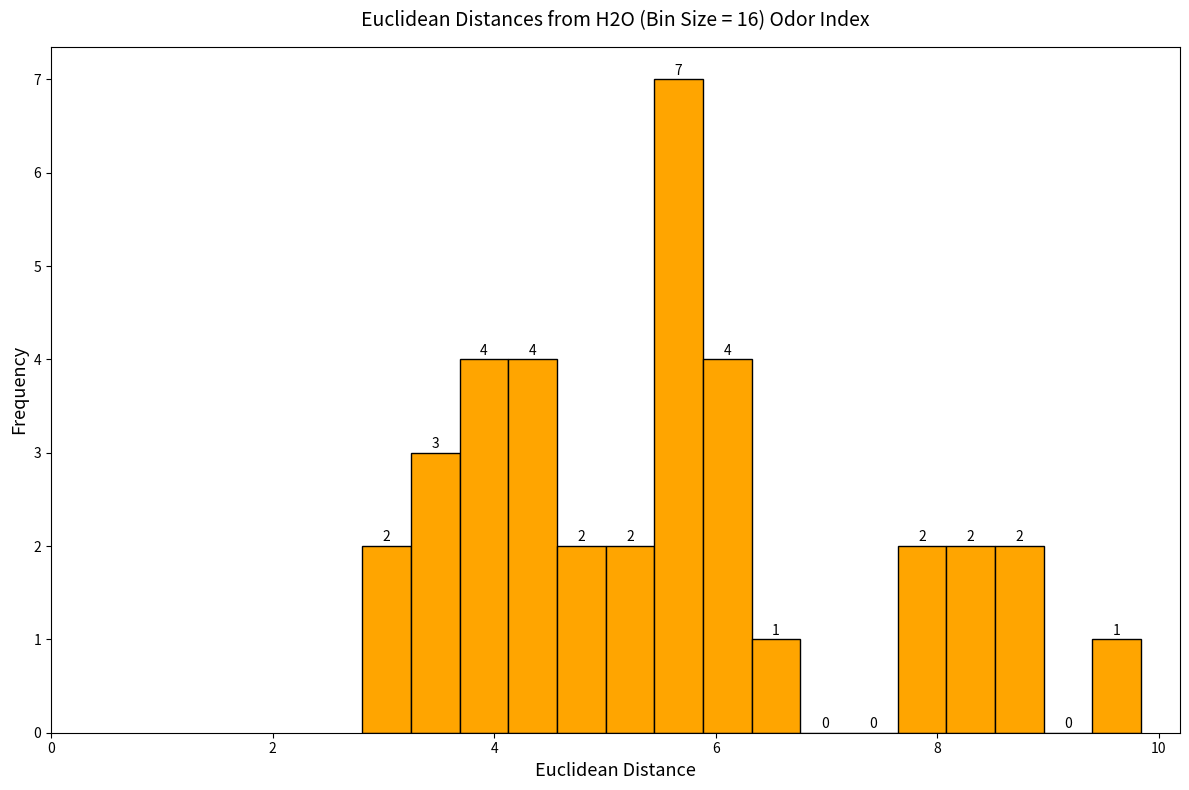

Around what value on the x-axis is the tallest bar? Give the approximate position of its centre, as read against the axis.

5.6